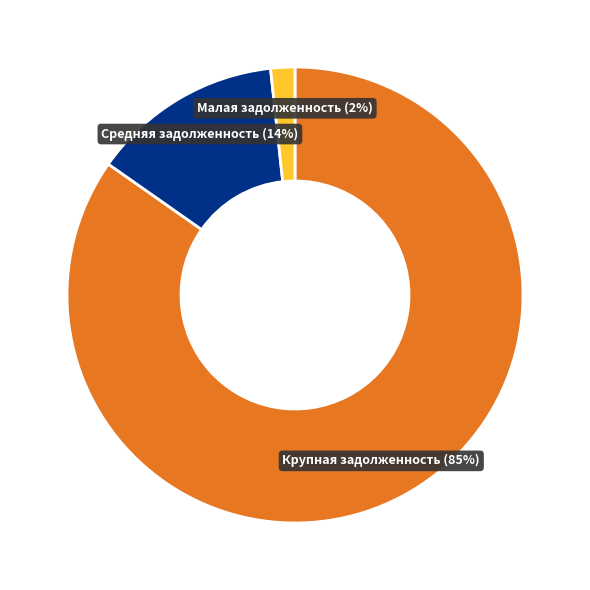

Does any single category account for the majority?

Yes